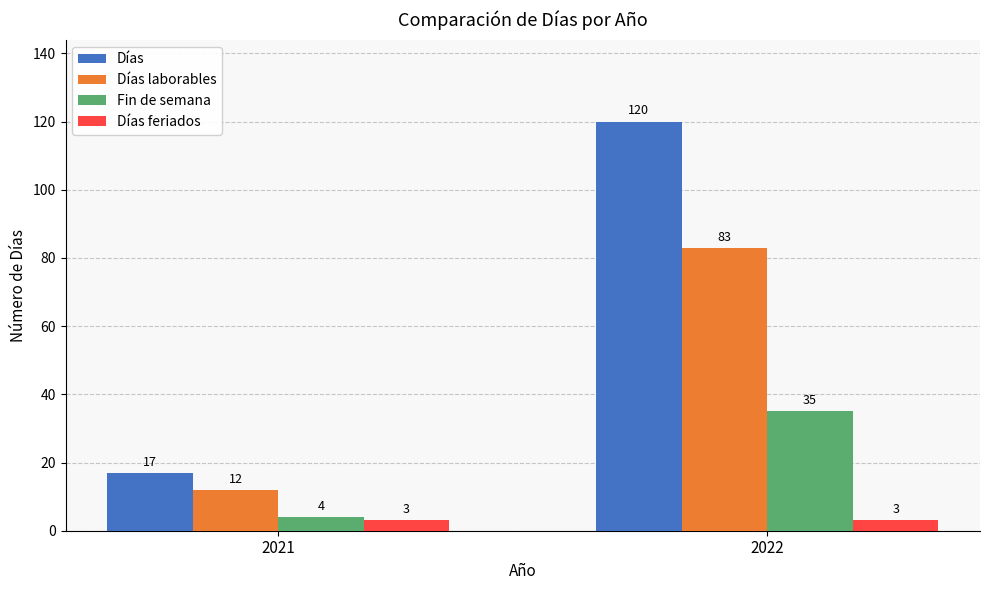

True or false: Días laborables has a value of 134 at 2022.

False